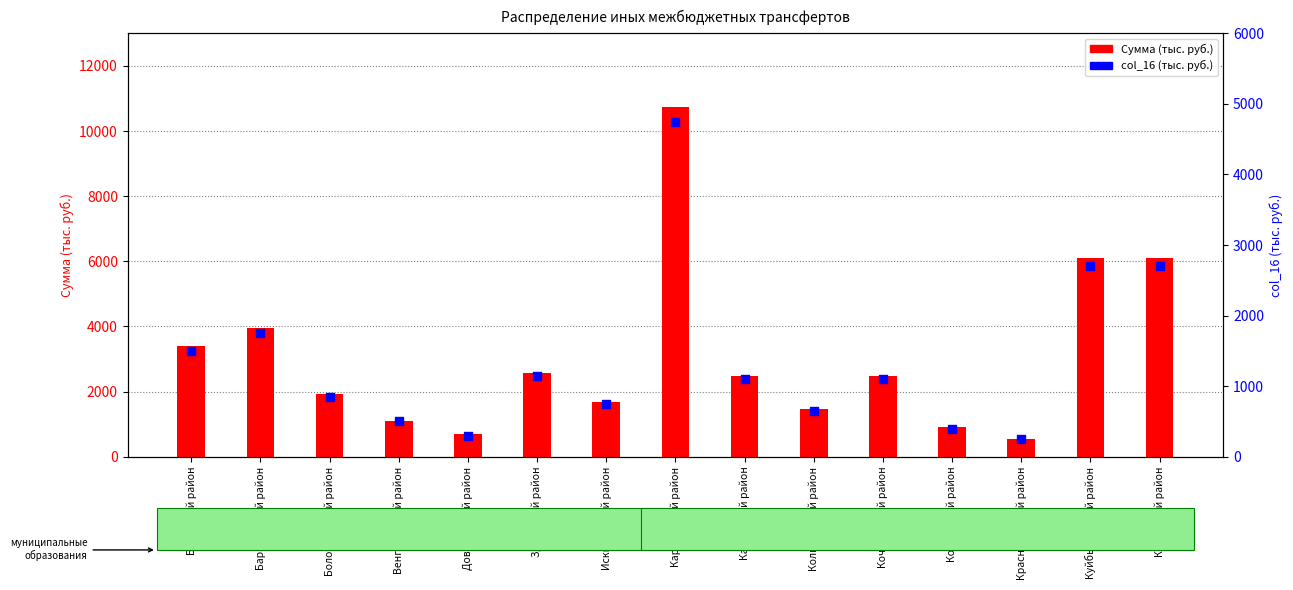

Which series has the largest Y range (max minus min)?

Сумма (тыс. руб.)